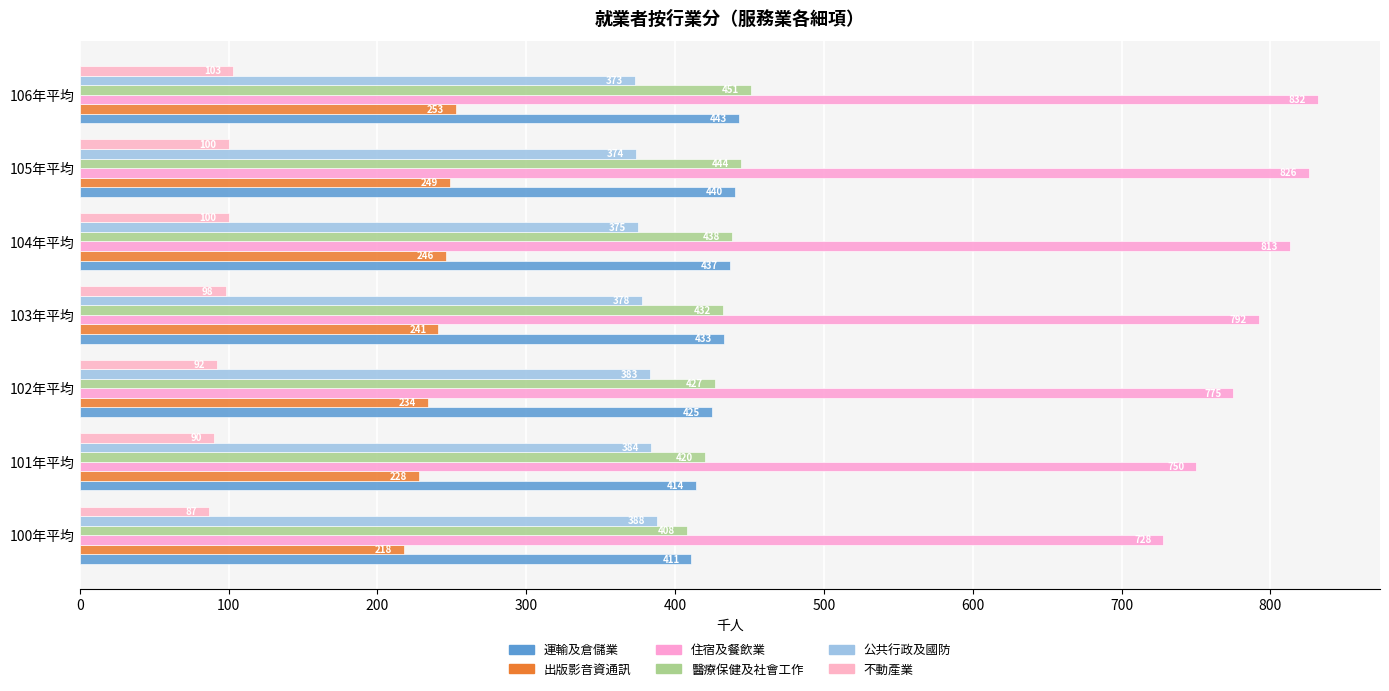

How many values in the 運輸及倉儲業 series are below 433?

3